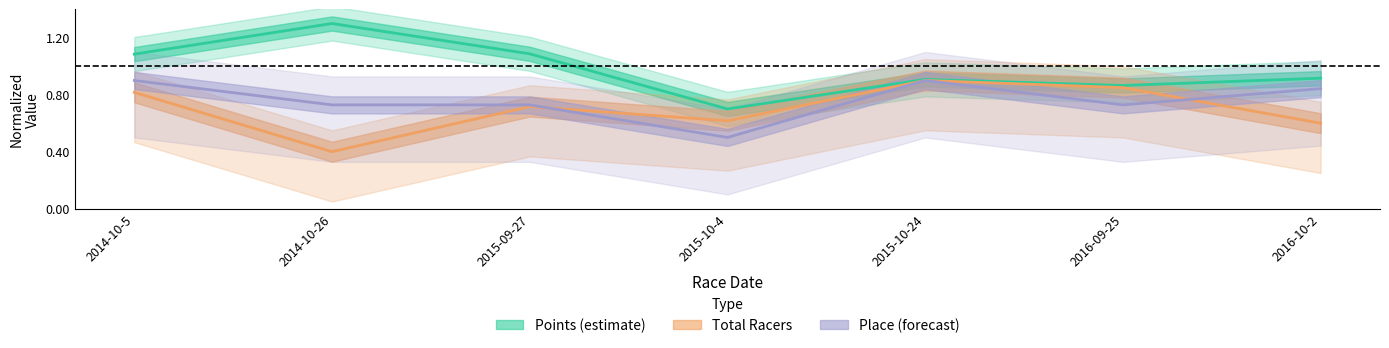

At which category does Total Racers reach its first local peak?

2015-09-27